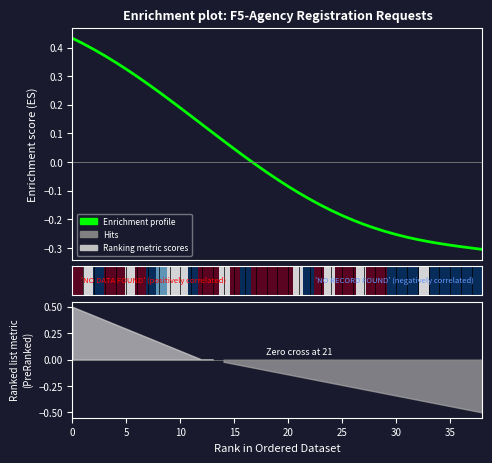

What is the approximate value of Enrichment profile at 23?

-0.2